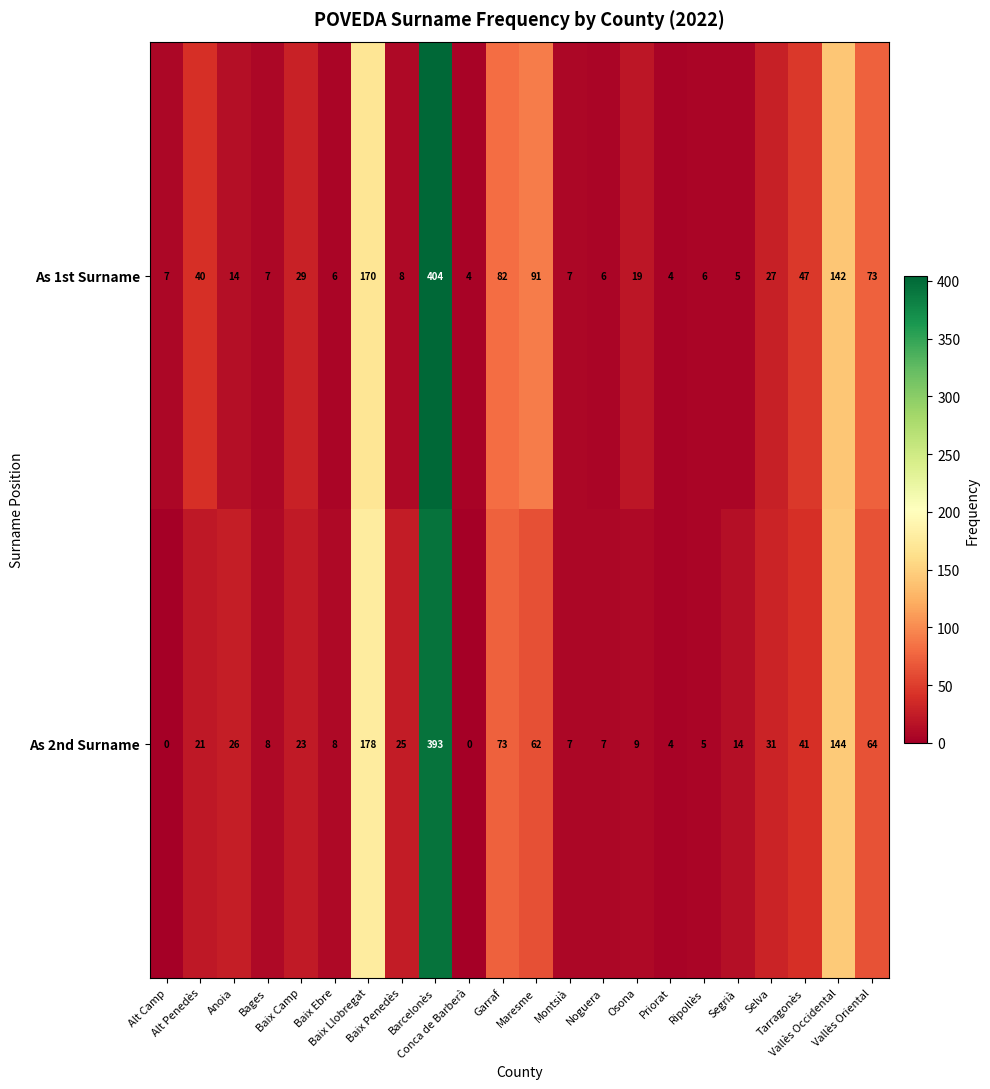

Which series changed the most between Noguera and Priorat?

As 2nd Surname